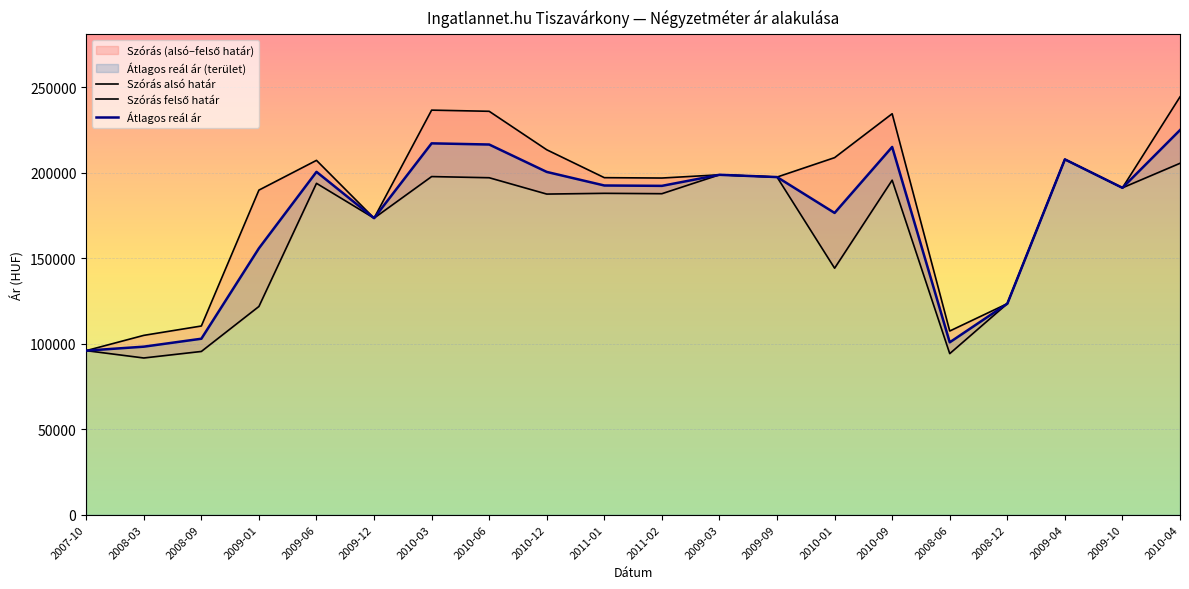

How many values in the Szórás felső határ series exceed 197466?

9